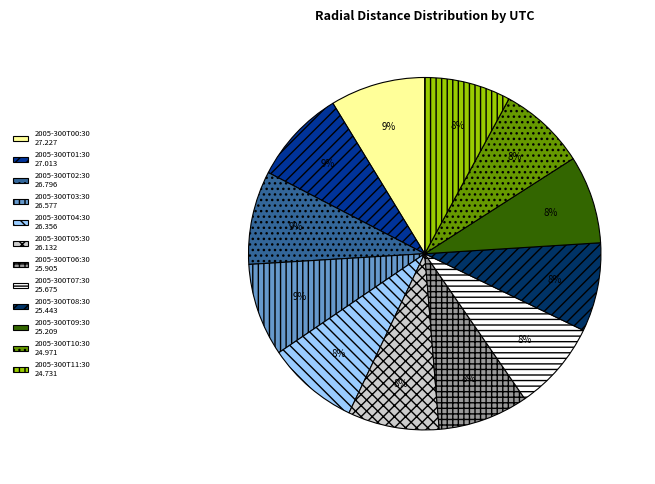

Is there any slice that represents more than half of the pie?

No